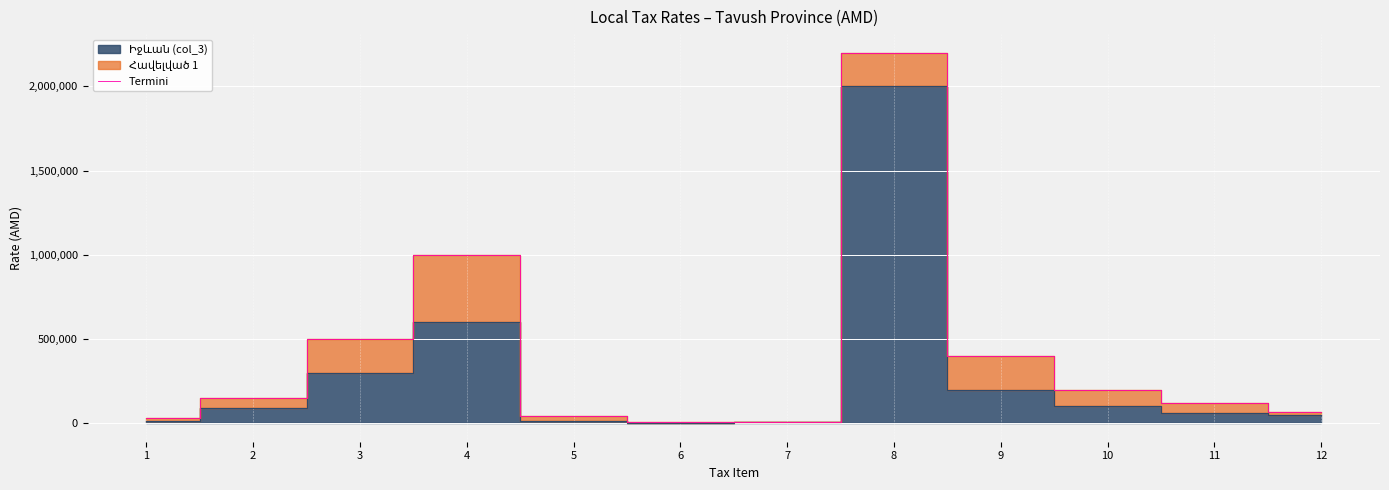

At which label is the value closest to 1103000?

4